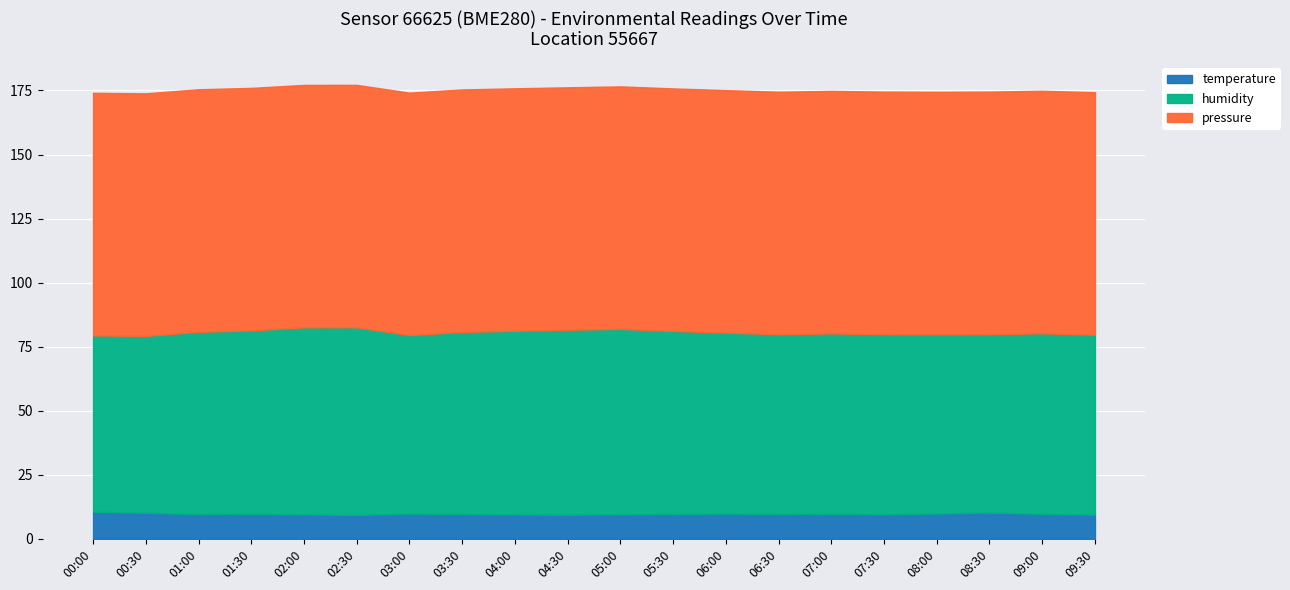

At which label is pressure closest to 94632?

01:30